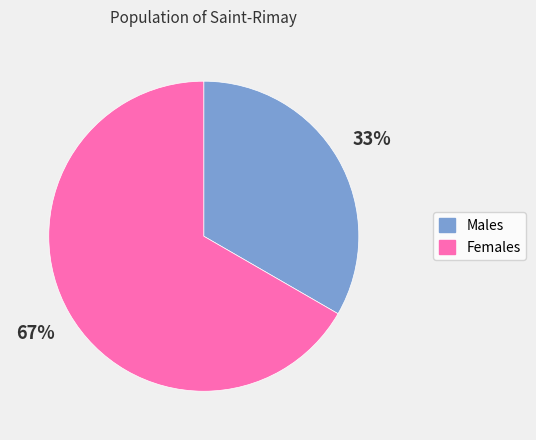

To the nearest percent, what is the average slice percentage?

50%